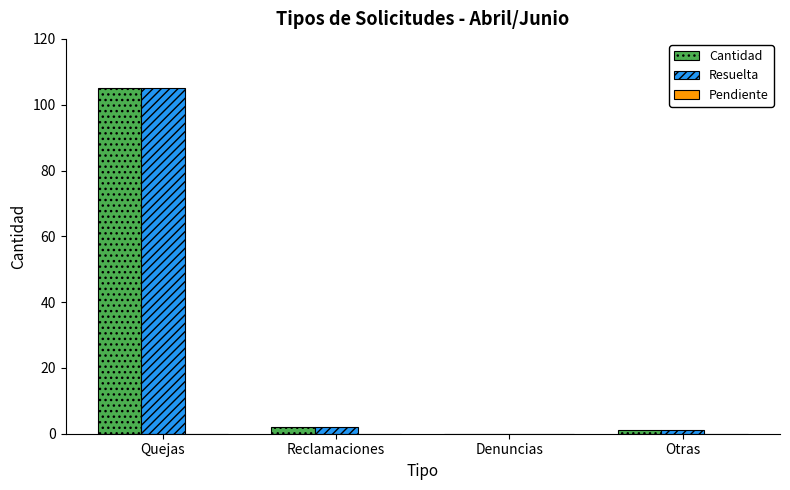

What is the sum of all Cantidad values?

108